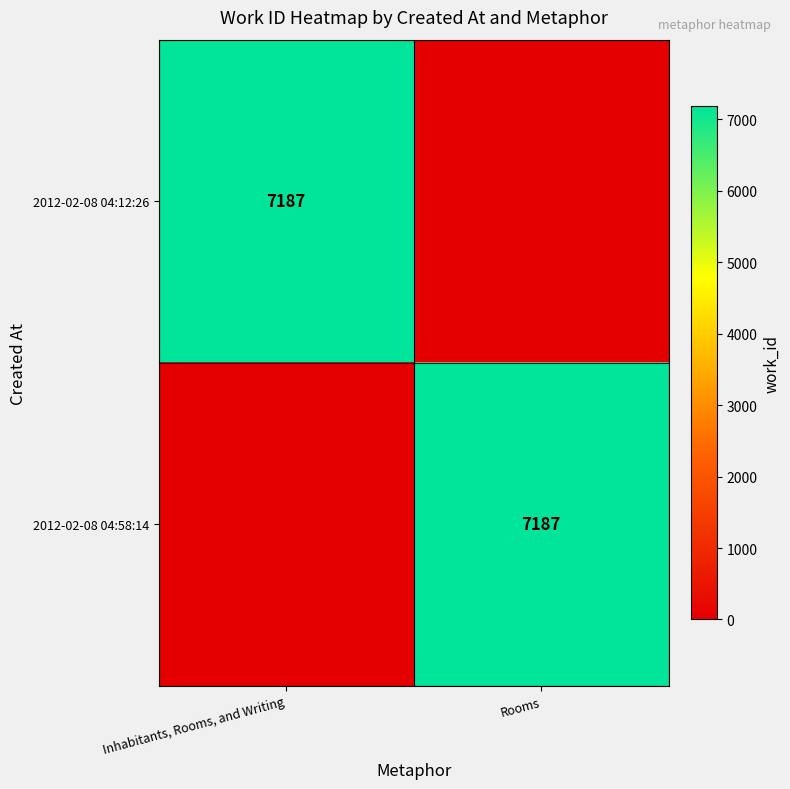

The 2012-02-08 04:12:26 series shows 2851 at Inhabitants, Rooms, and Writing. True or false?

False